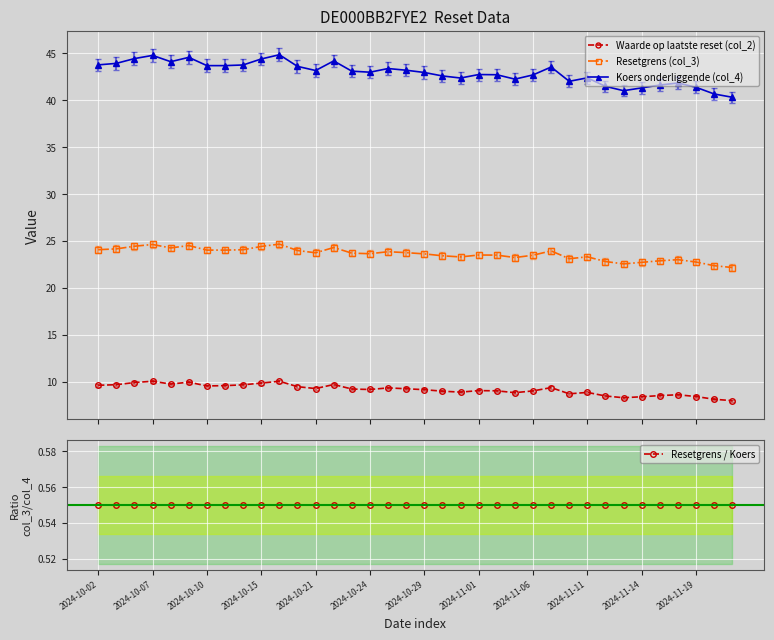

What is the maximum value for Resetgrens (col_3)?

24.7